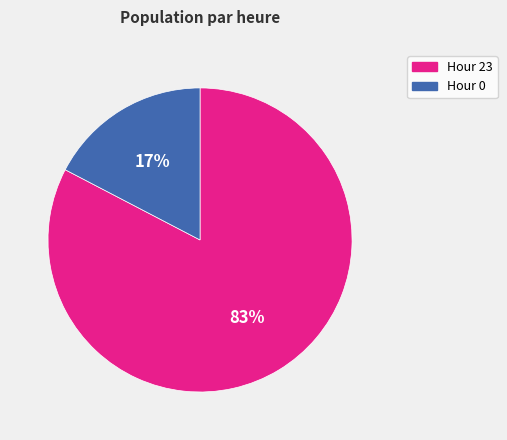

Is there a majority slice in this chart?

Yes